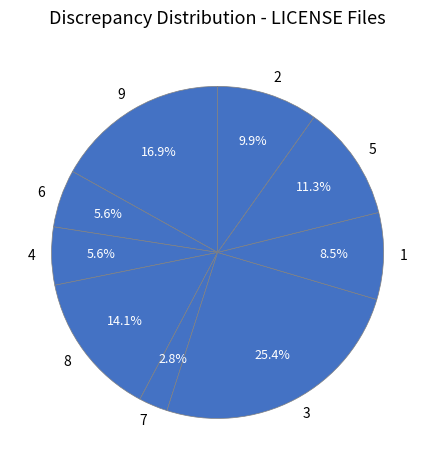

Which has a higher value, 1 or 9?

9